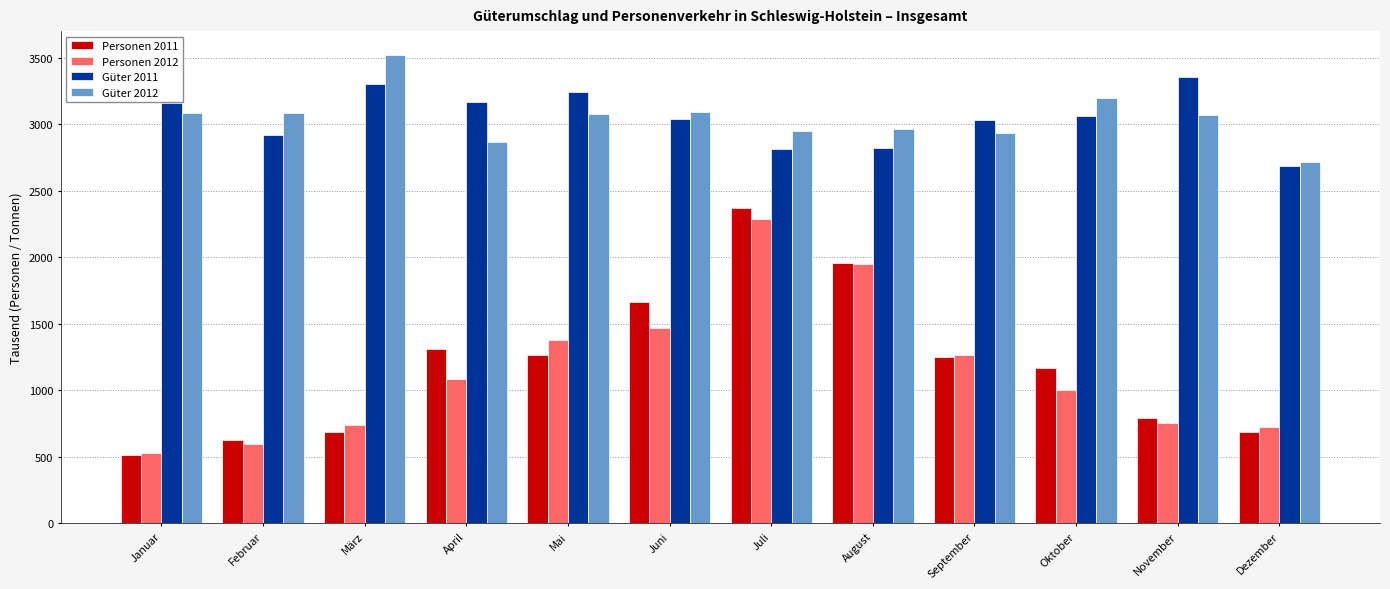

What is the label of the 3rd bar from the left?

März